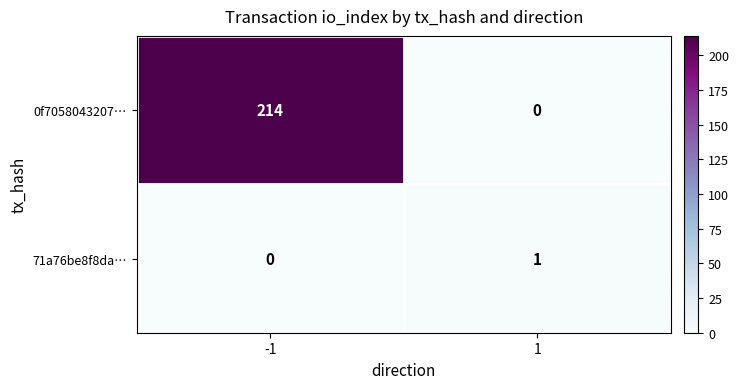

List the series in order of their overall mean, highest first.

0f7058043207…, 71a76be8f8da…